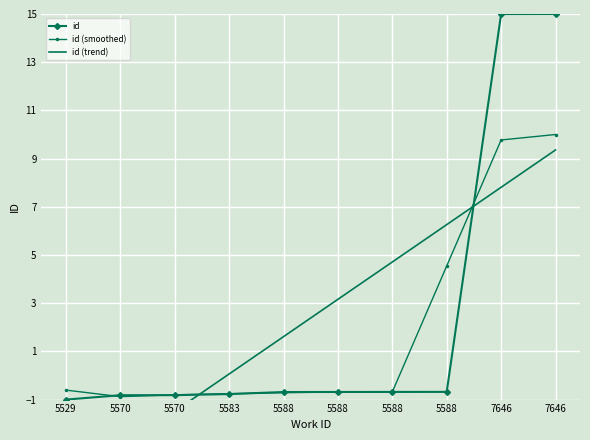

How many negative values does the id series have?

8